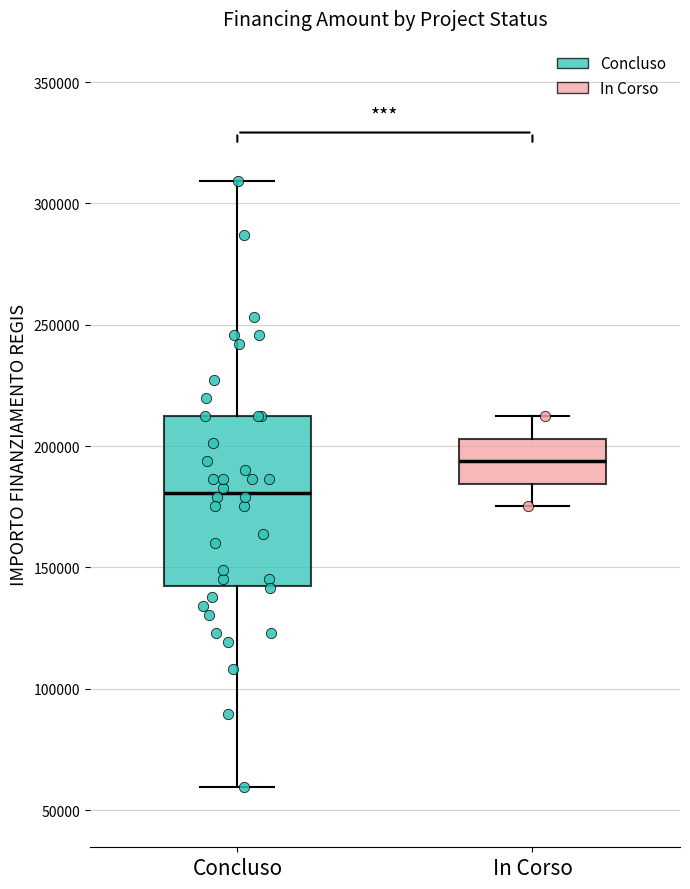

Reading left to right, transcribe this box plot: for each box, give where its median line is, the range the box spans, and where its two whiskers end, as read against the y-axis. The values are not printed on the chart, so give them approximately, as read against the axis.

Concluso: median 180000, box 145000 to 210000, whiskers 60000 to 310000
In Corso: median 195000, box 185000 to 205000, whiskers 175000 to 210000